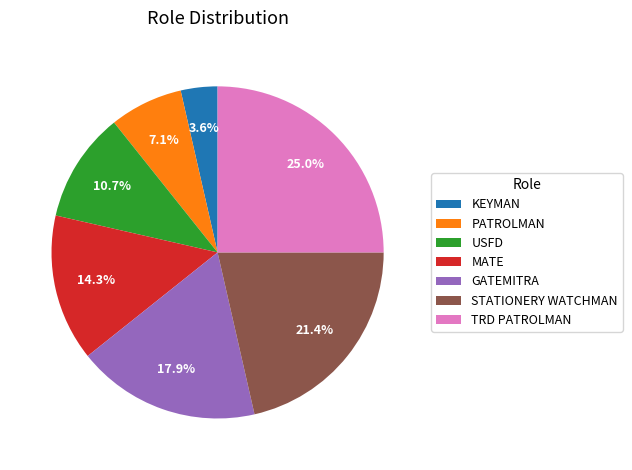

What is the total percentage of GATEMITRA and TRD PATROLMAN?

42.9%